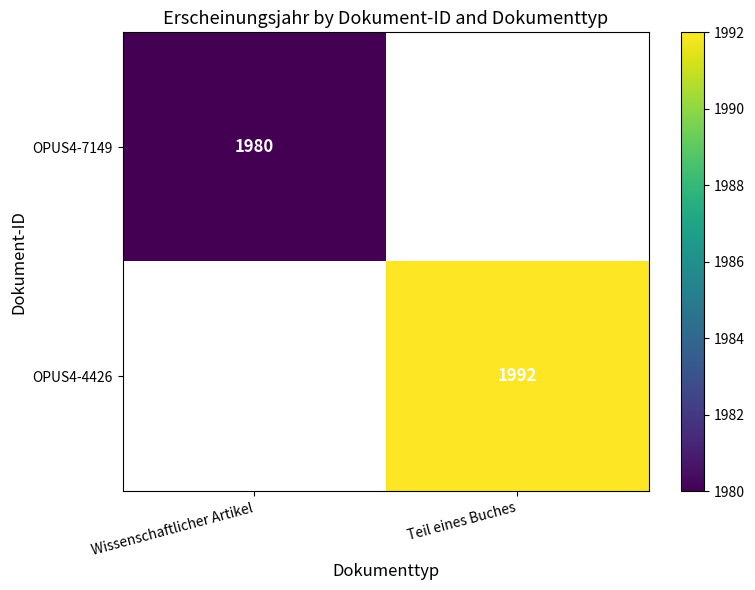

Is it true that OPUS4-4426 equals 1274 at Teil eines Buches?

False